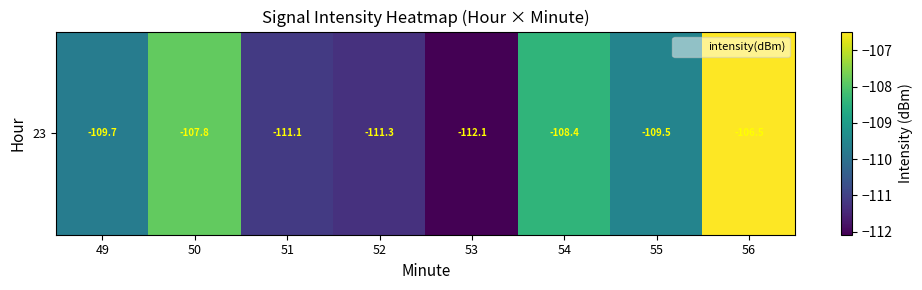

What is the difference between the values at 53 and 52?

0.8